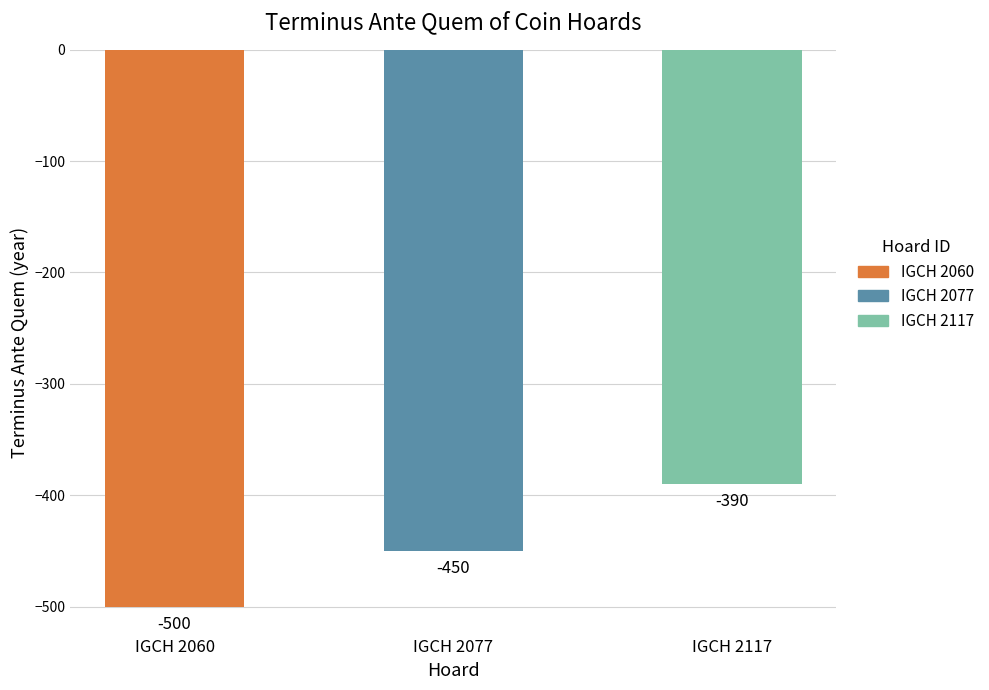

How many data points are above -450?

1